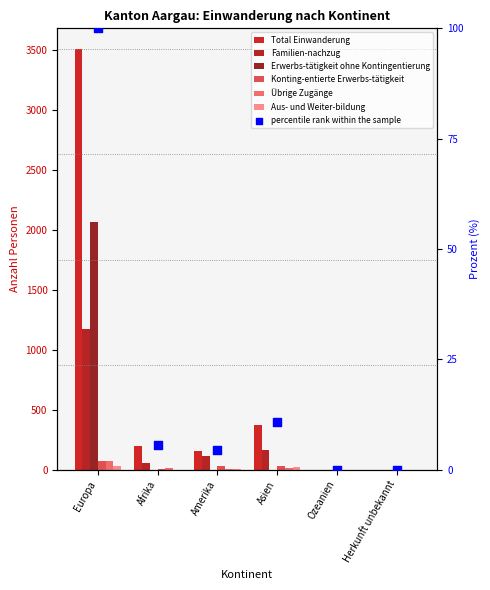

Which series contains the lowest Y value?

Familien-nachzug